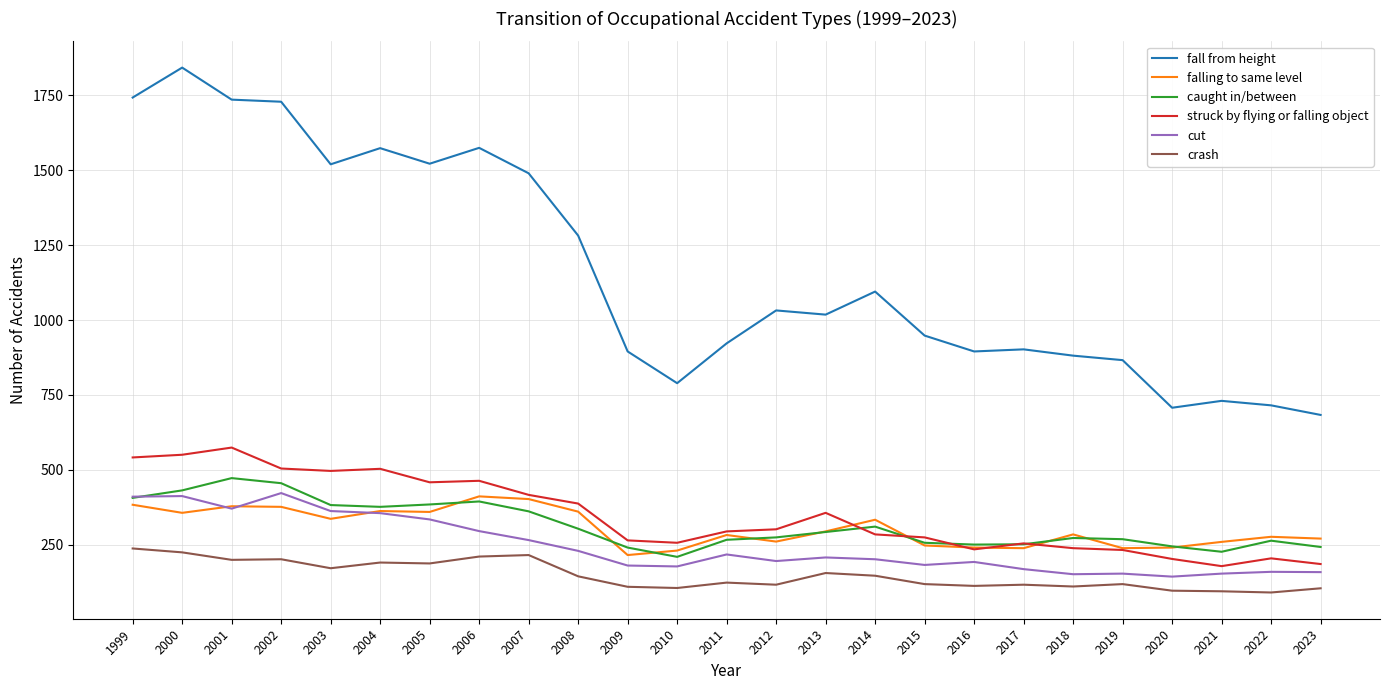

How many series are shown in this chart?

6